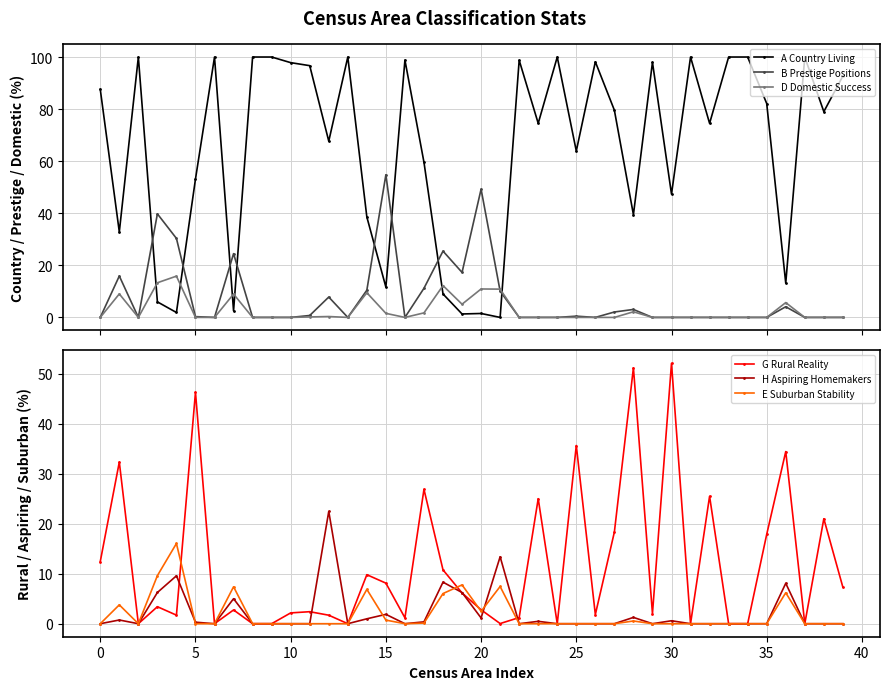

What is the value of the A Country Living point at the 26th from the left?

63.9